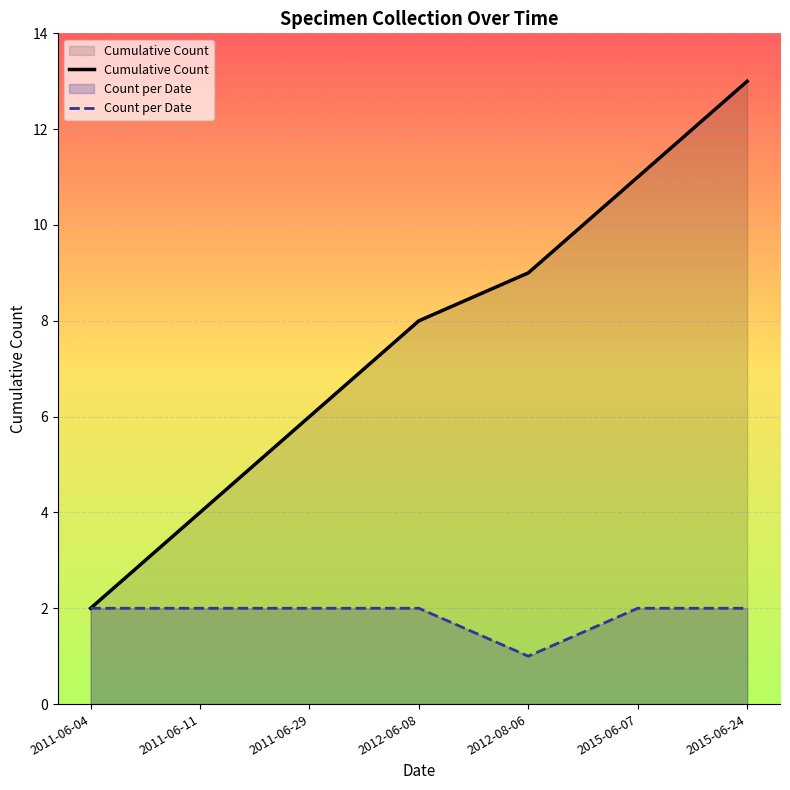

True or false: Count per Date and Cumulative Count cross at least once.

False